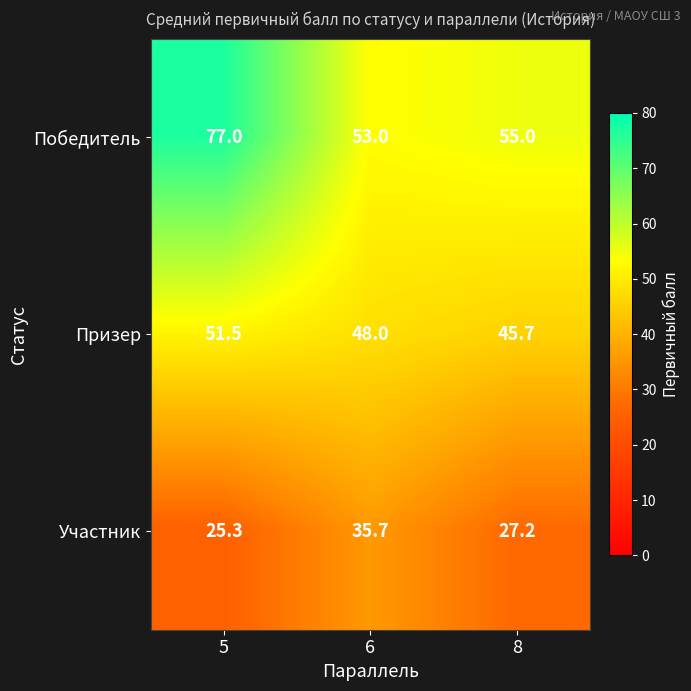

What is the difference between the Участник values at 5 and 6?

10.4